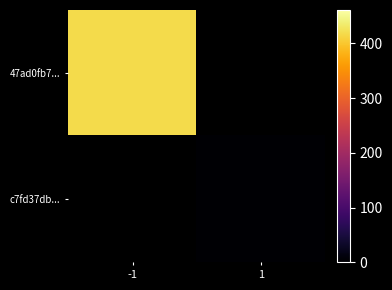

Where is 47ad0fb7... nearest to the value 419?

-1